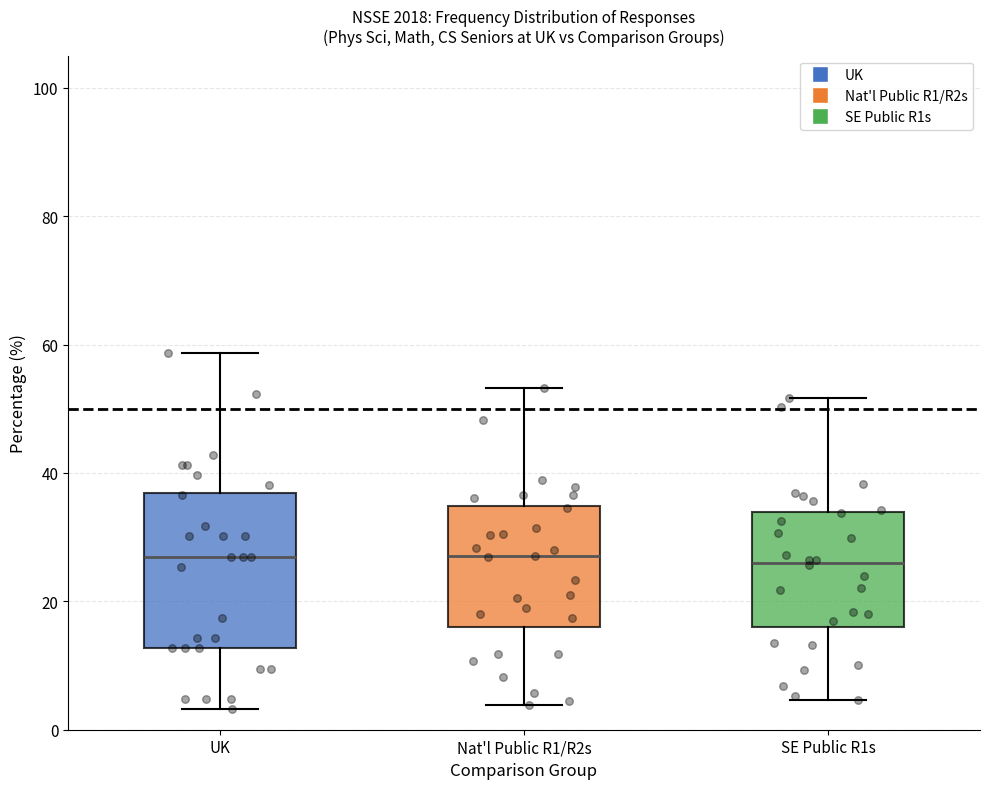

Reading left to right, transcribe this box plot: for each box, give where its median line is, the range the box spans, and where its two whiskers end, as read against the y-axis. The values are not printed on the chart, so give them approximately, as read against the axis.

UK: median 26, box 12 to 36, whiskers 4 to 58
Nat'l Public R1/R2s: median 26, box 16 to 34, whiskers 4 to 54
SE Public R1s: median 26, box 16 to 34, whiskers 4 to 52